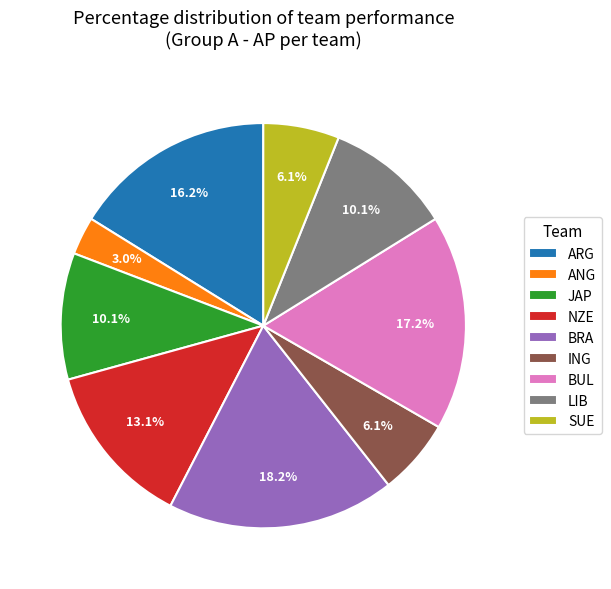

To the nearest percent, what is the average slice percentage?

11%